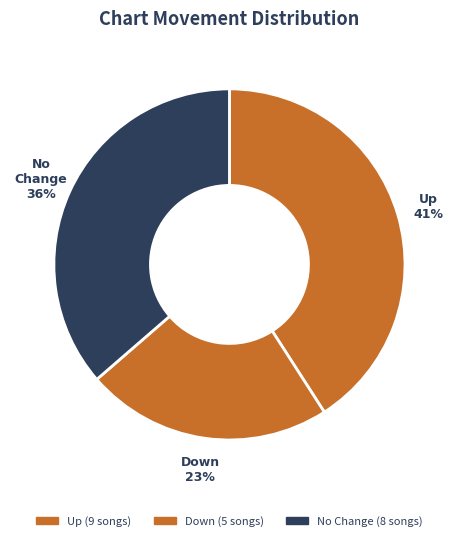

To the nearest percent, what is the average slice percentage?

33%